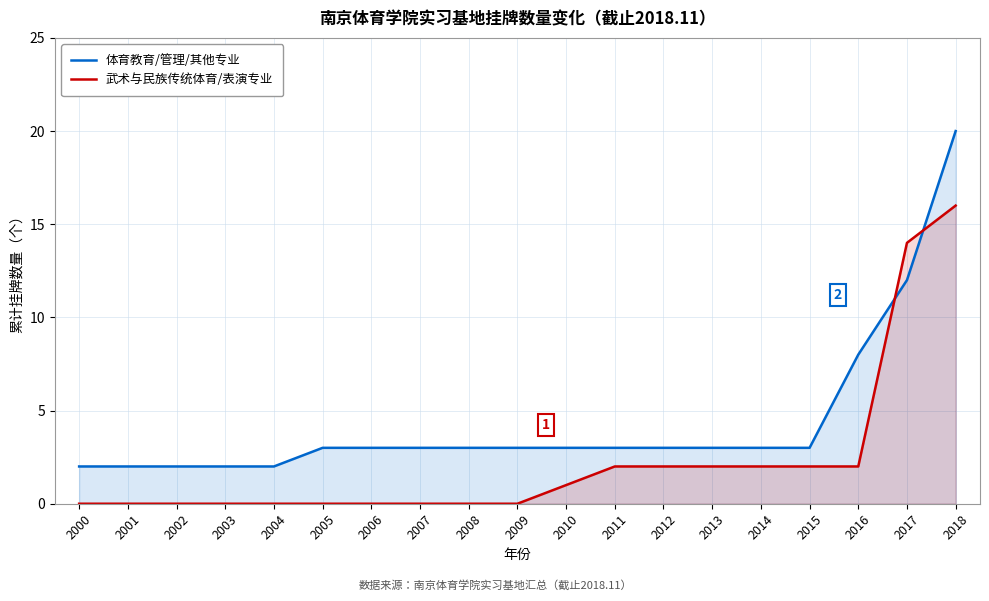

Is the value of 武术与民族传统体育/表演专业 at 2017 greater than the value of 体育教育/管理/其他专业 at 2002?

Yes